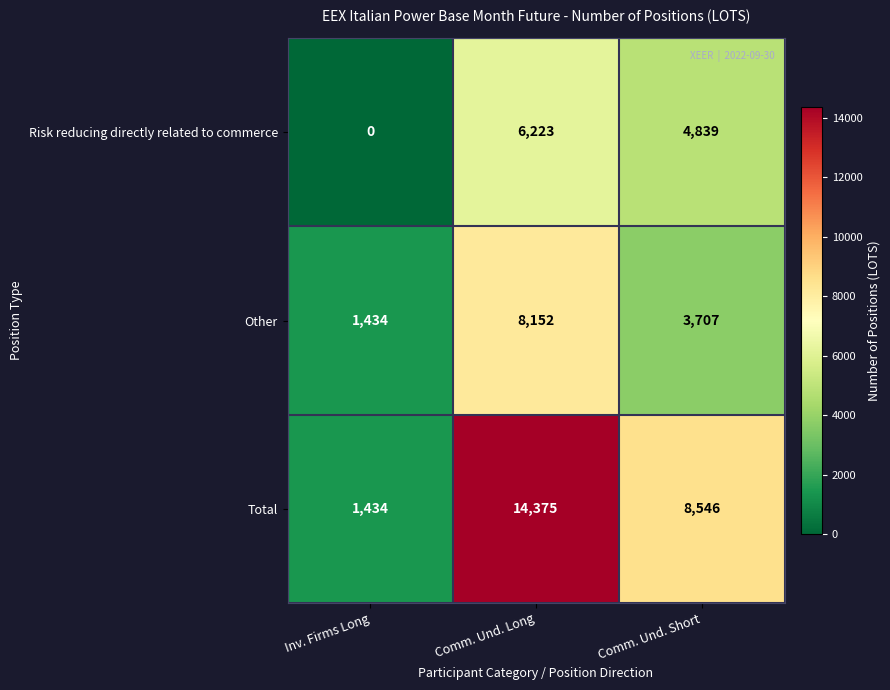

True or false: Total has a value of 24120 at Comm. Und. Long.

False